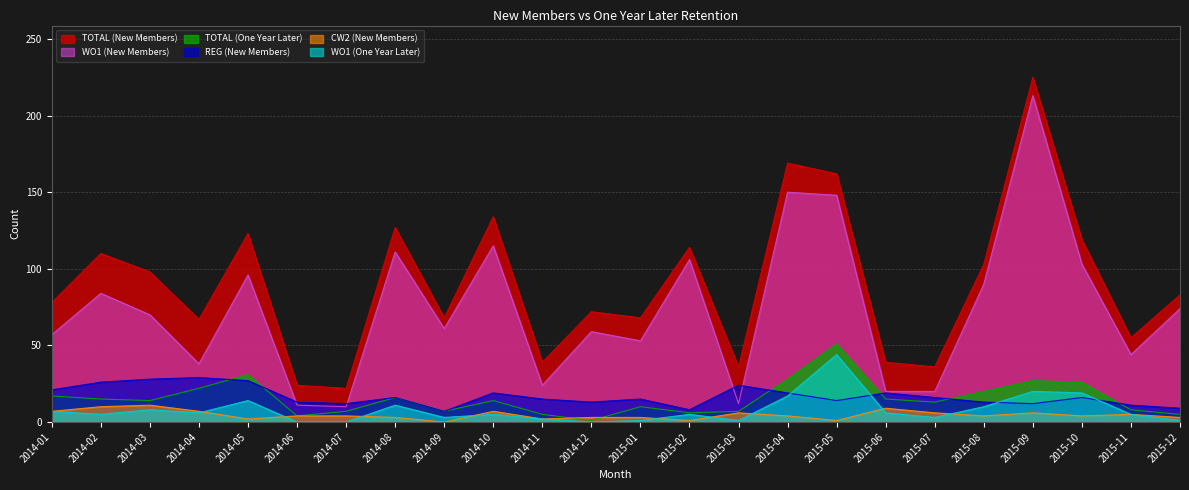

At which category is the sum across all series the highest?

2015-09